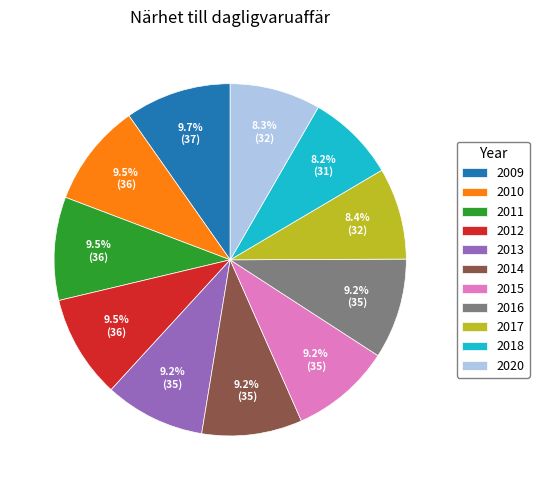

Combined, do 2010 and 2017 account for over 50%?

No